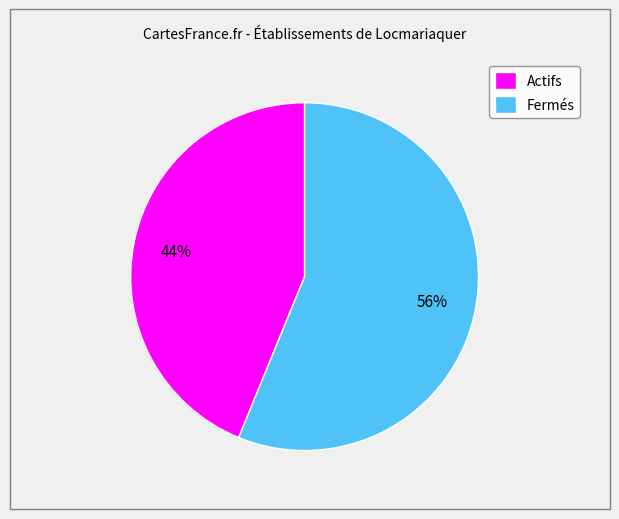

Which category has the biggest portion of the pie?

Fermés